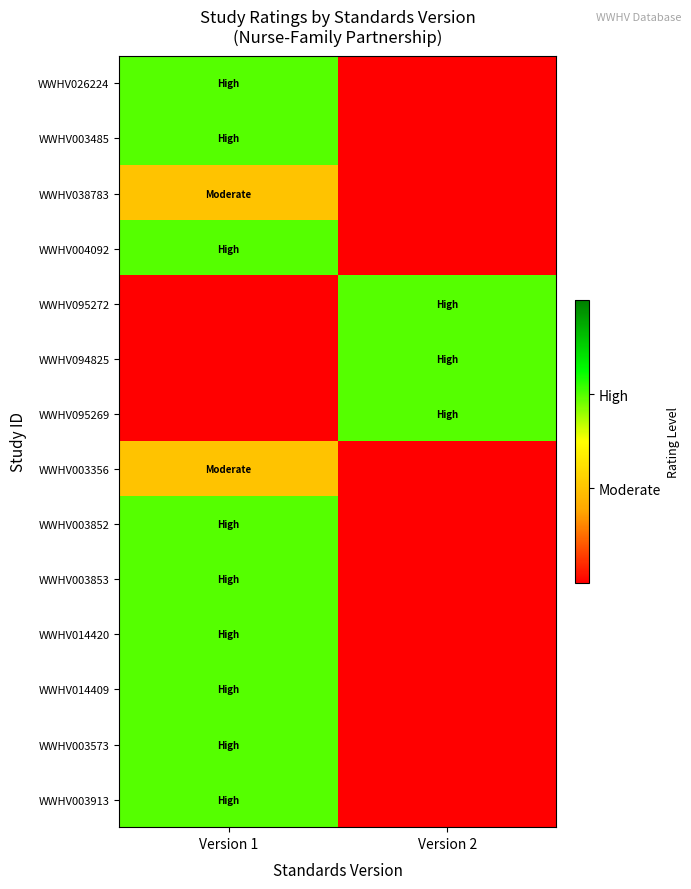

Reading right to left, list all the values displayed in this chart.

WWHV026224: Version 2=0	Version 1=2
WWHV003485: Version 2=0	Version 1=2
WWHV038783: Version 2=0	Version 1=1
WWHV004092: Version 2=0	Version 1=2
WWHV095272: Version 2=2	Version 1=0
WWHV094825: Version 2=2	Version 1=0
WWHV095269: Version 2=2	Version 1=0
WWHV003356: Version 2=0	Version 1=1
WWHV003852: Version 2=0	Version 1=2
WWHV003853: Version 2=0	Version 1=2
WWHV014420: Version 2=0	Version 1=2
WWHV014409: Version 2=0	Version 1=2
WWHV003573: Version 2=0	Version 1=2
WWHV003913: Version 2=0	Version 1=2